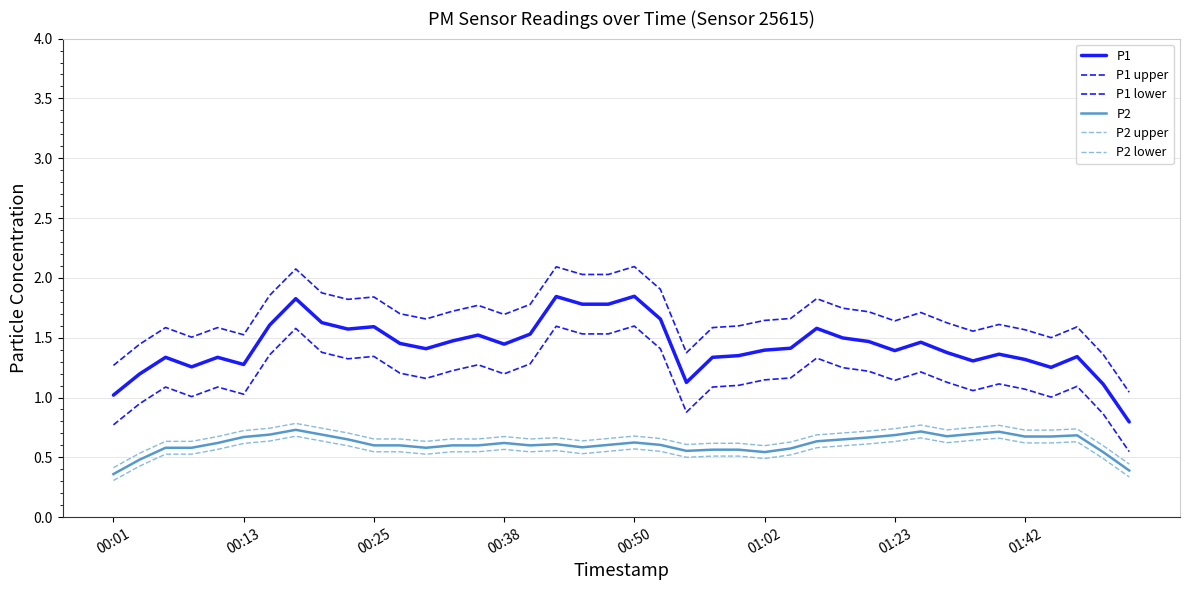

What is the lowest value of the P2 series?

0.4